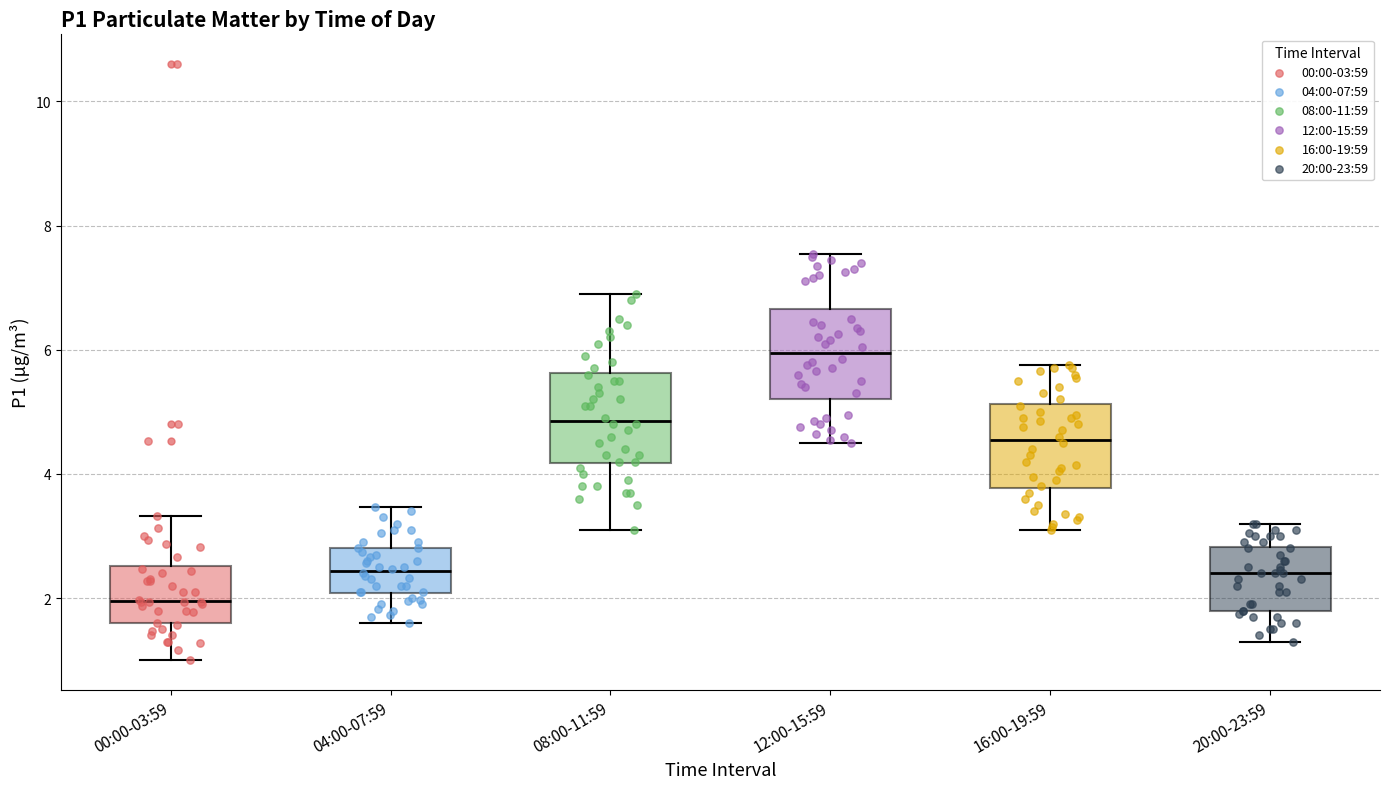

Reading left to right, transcribe this box plot: for each box, give where its median line is, the range the box spans, and where its two whiskers end, as read against the y-axis. The values are not printed on the chart, so give them approximately, as read against the axis.

00:00-03:59: median 2.0, box 1.6 to 2.6, whiskers 1.0 to 3.4
04:00-07:59: median 2.4, box 2.0 to 2.8, whiskers 1.6 to 3.4
08:00-11:59: median 4.8, box 4.2 to 5.6, whiskers 3.2 to 7.0
12:00-15:59: median 6.0, box 5.2 to 6.6, whiskers 4.6 to 7.6
16:00-19:59: median 4.6, box 3.8 to 5.2, whiskers 3.2 to 5.8
20:00-23:59: median 2.4, box 1.8 to 2.8, whiskers 1.4 to 3.2